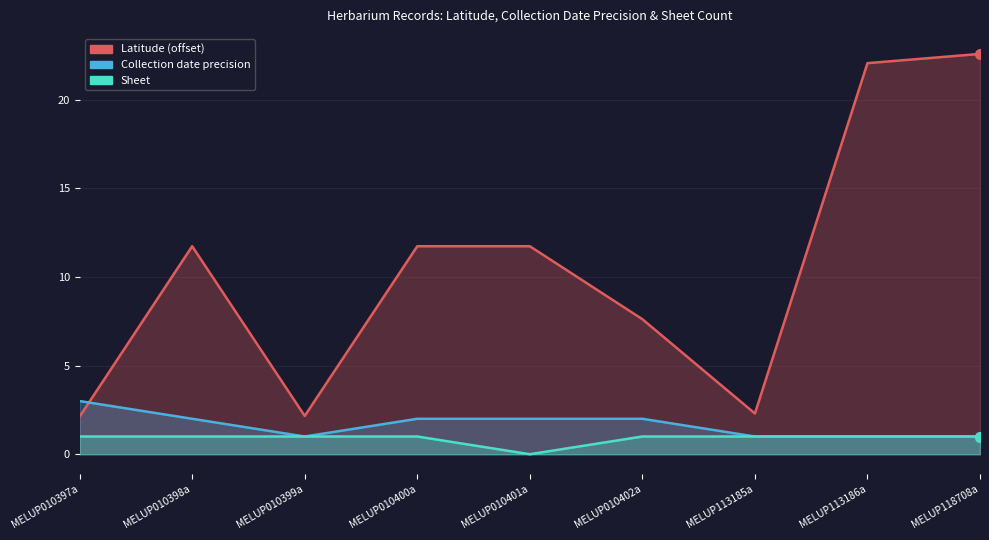

Where is the first local maximum for Latitude?

MELUP010398a